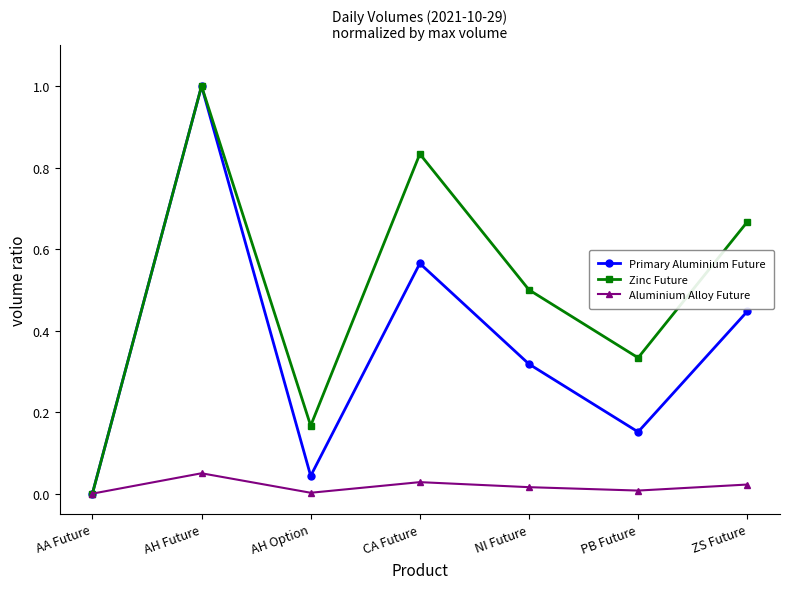

How many lines are shown in the chart?

3